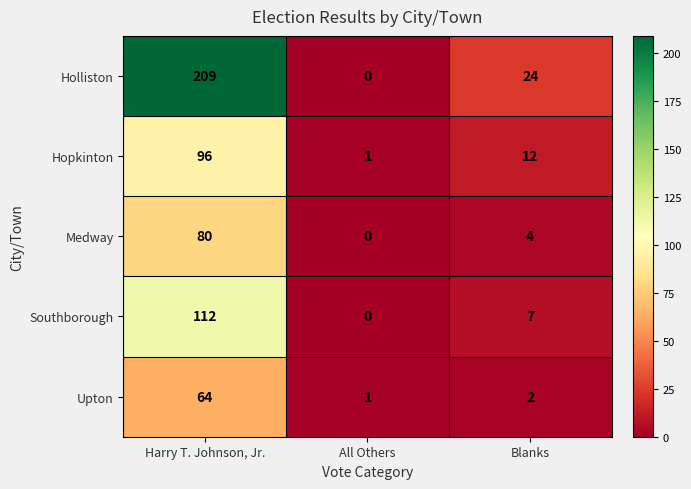

List the series in order of their peak value, lowest first.

Upton, Medway, Hopkinton, Southborough, Holliston